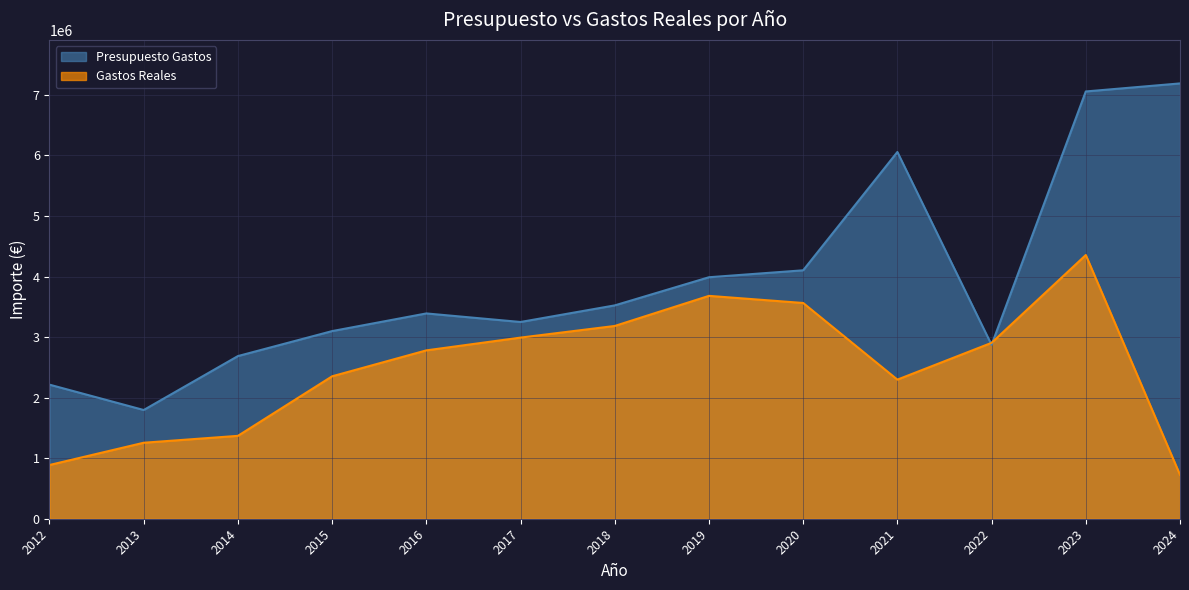

Reading left to right, list all the values displayed in this chart.

Presupuesto Gastos: 2214061.0	1795381.0	2686158.0	3098644.0	3390190.0	3249028.0	3523113.0	3987941.0	4102501.0	6056254.0	2871296.0	7055989.0	7188668.0
Gastos Reales: 887211.1	1254866.9	1368626.8	2352056.2	2780325.5	2991204.4	3183349.9	3680443.5	3562897.5	2297119.3	2904768.1	4354838.2	724810.7